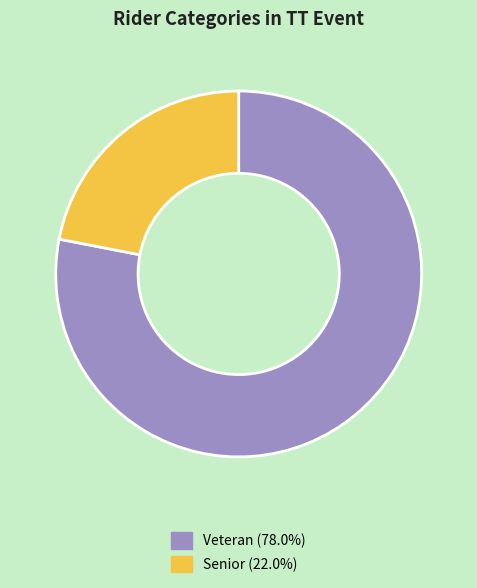

How many slices are in this pie chart?

2